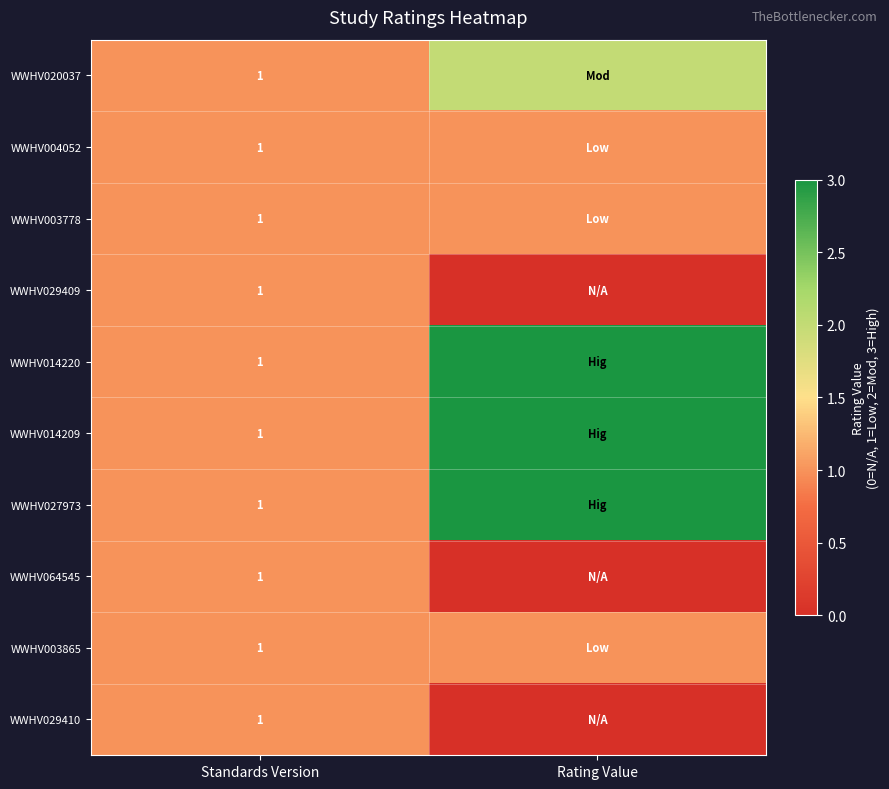

True or false: WWHV014209 has a value of 1 at Standards Version.

True